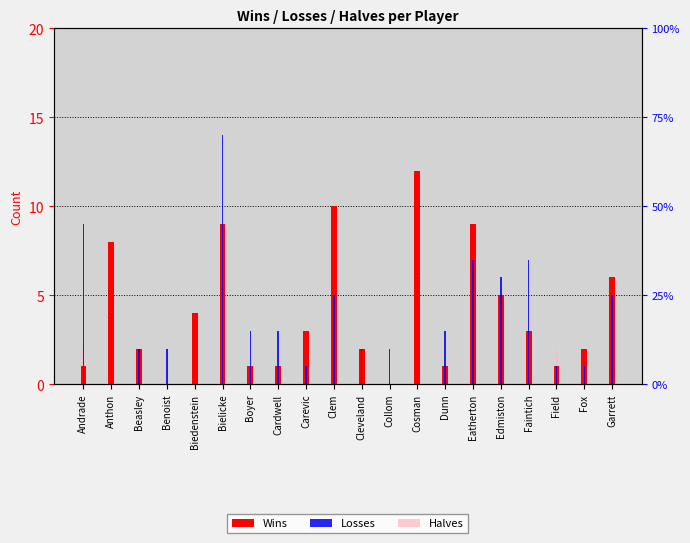

Rank the categories by Wins value from highest to lowest.

Cosman, Clem, Bielicke, Eatherton, Anthon, Garrett, Edmiston, Biedenstein, Carevic, Faintich, Beasley, Cleveland, Fox, Andrade, Boyer, Cardwell, Dunn, Field, Benoist, Collom